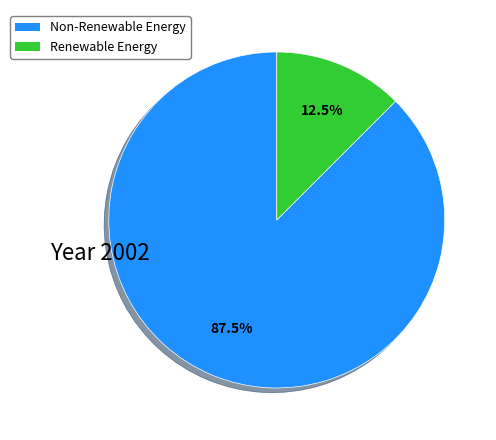

To the nearest percent, what is the average slice percentage?

50%